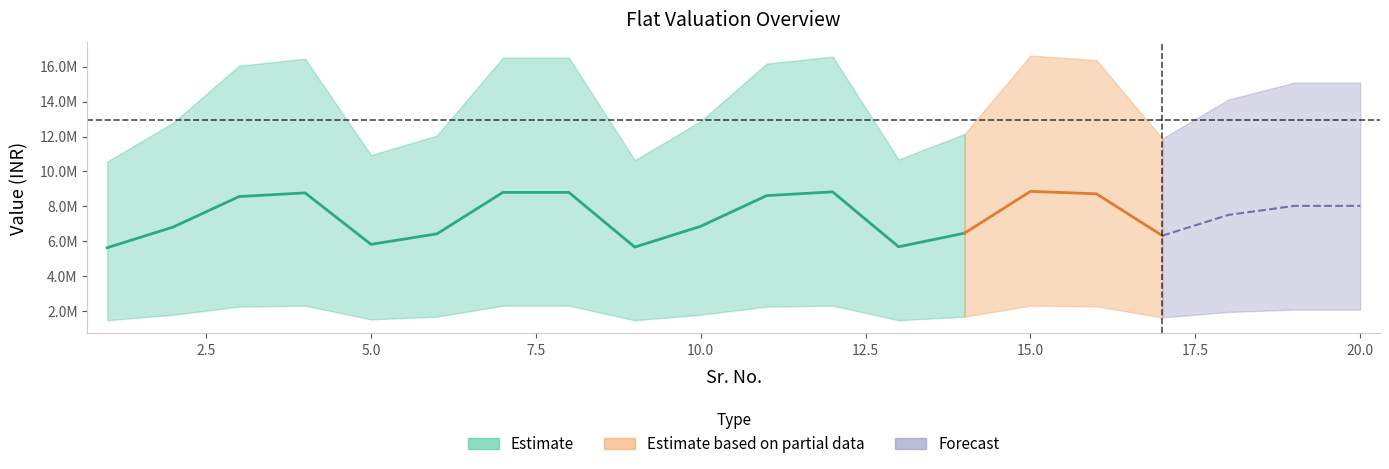

The Realizable Value series shows 16482095 at 14. True or false?

False